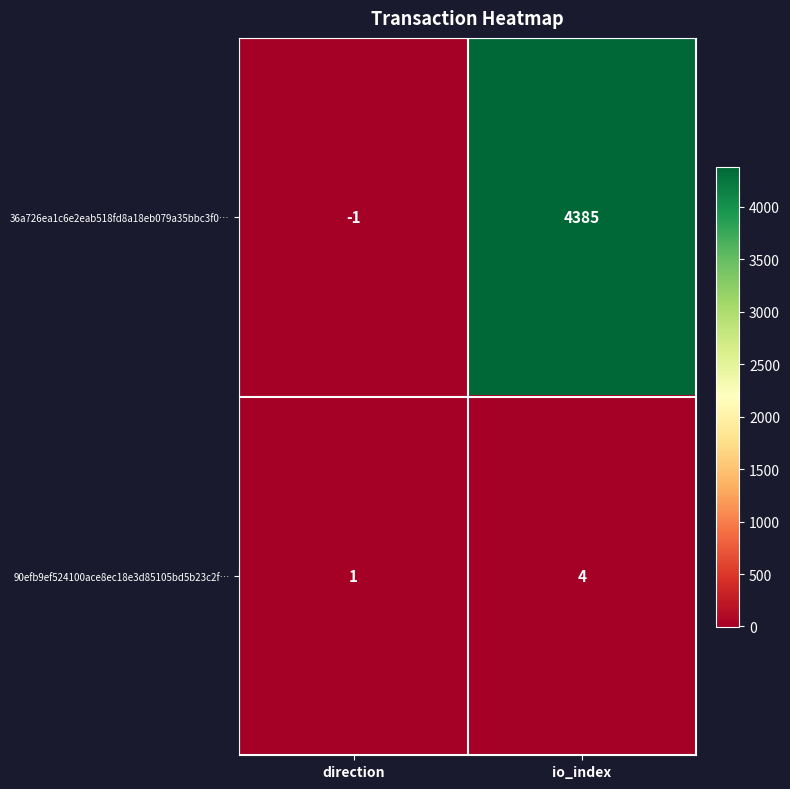

Reading left to right, extract all data points from this chart.

36a726ea1c6e2eab518fd8a18eb079a35bbc3f0…: -1	4385
90efb9ef524100ace8ec18e3d85105bd5b23c2f…: 1	4